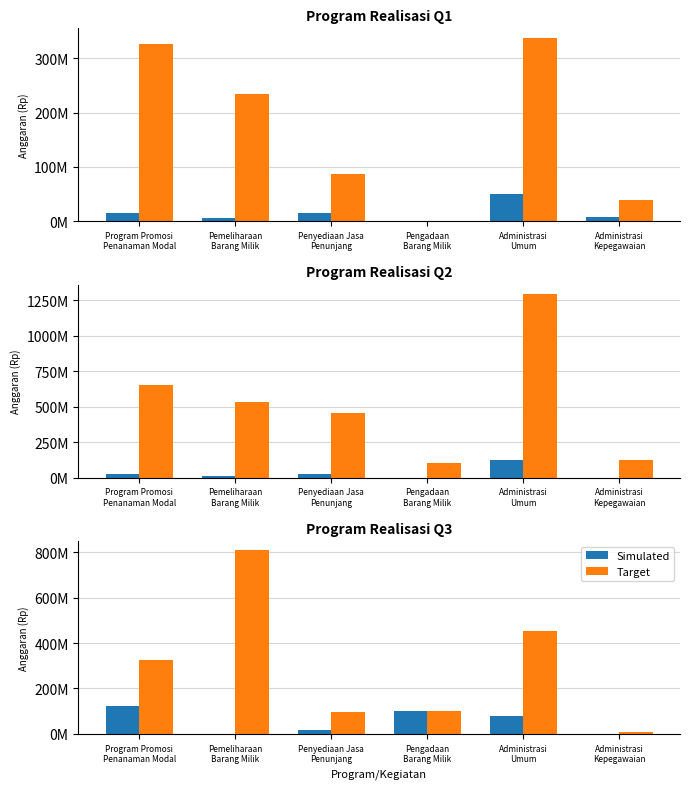

What is the sum of the Target values at Administrasi
Umum and Pemeliharaan
Barang Milik?

1262412820